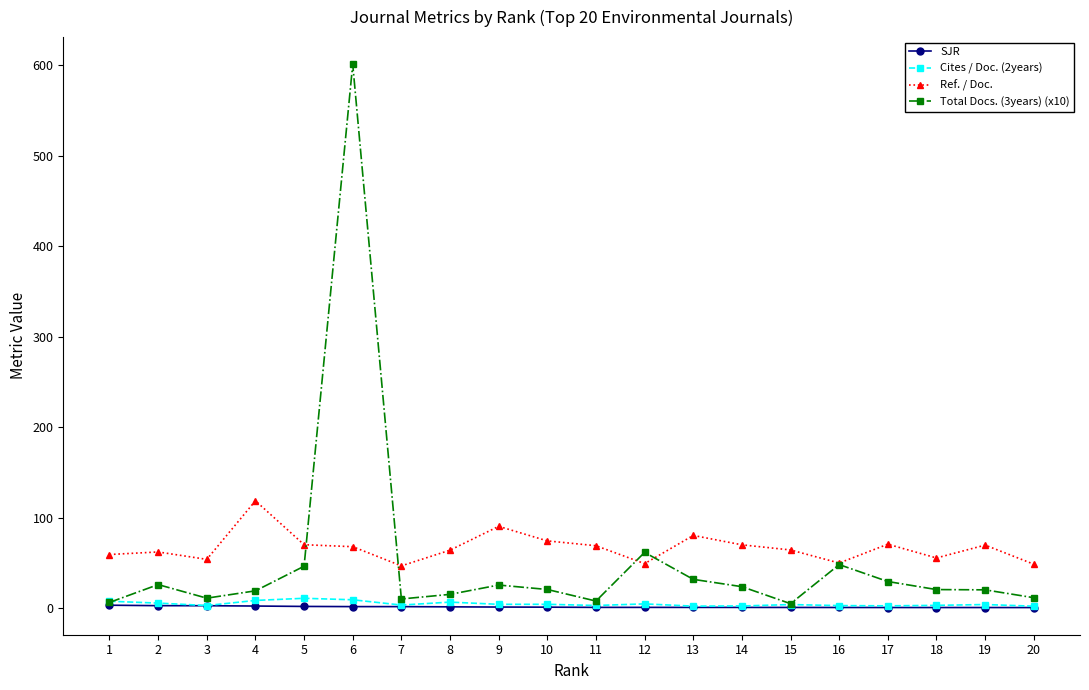

What is the average value of the SJR series?

1.5